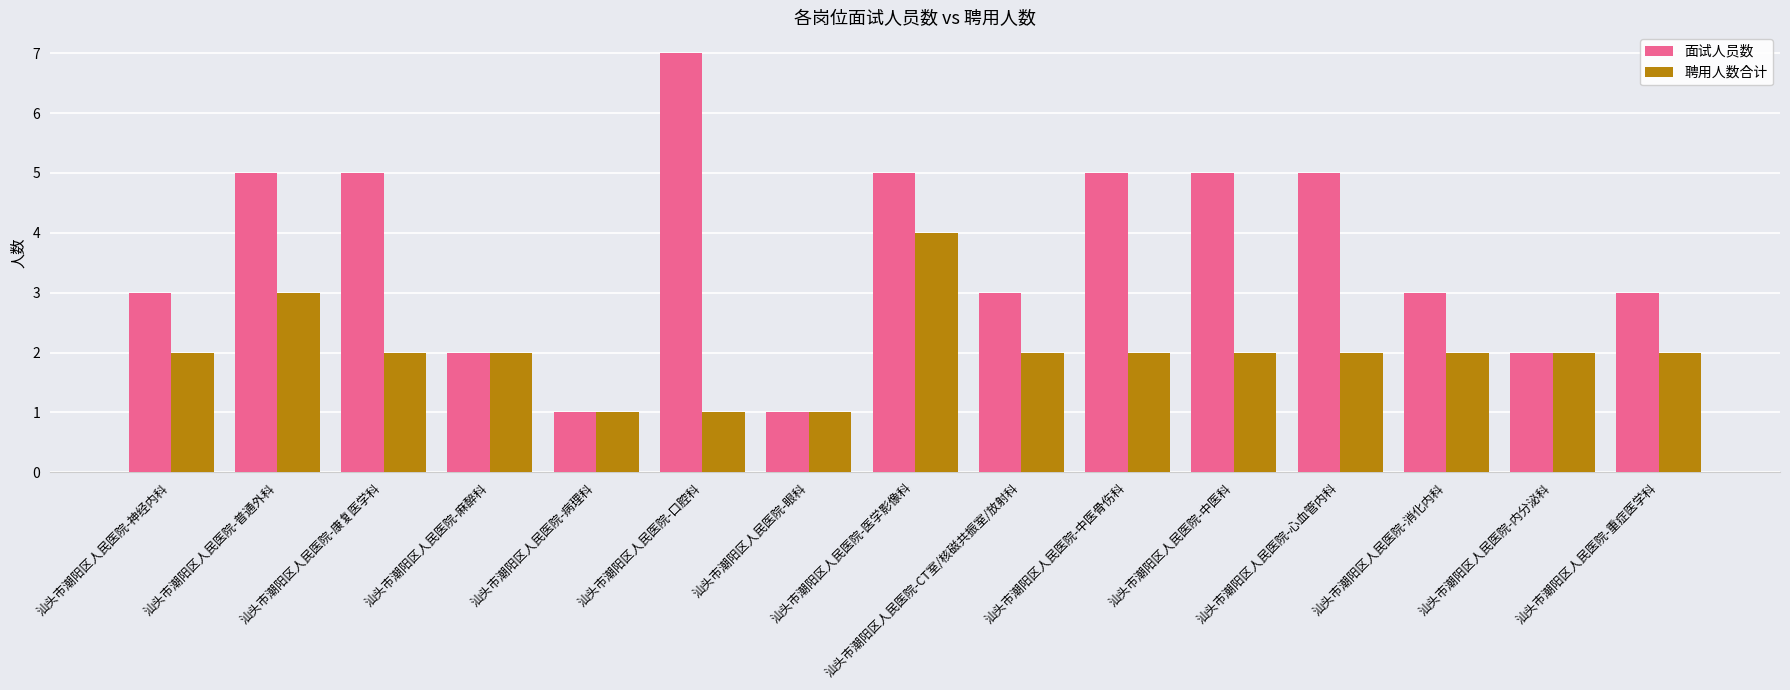

What is the label of the 5th bar from the left?

汕头市潮阳区人民医院-病理科